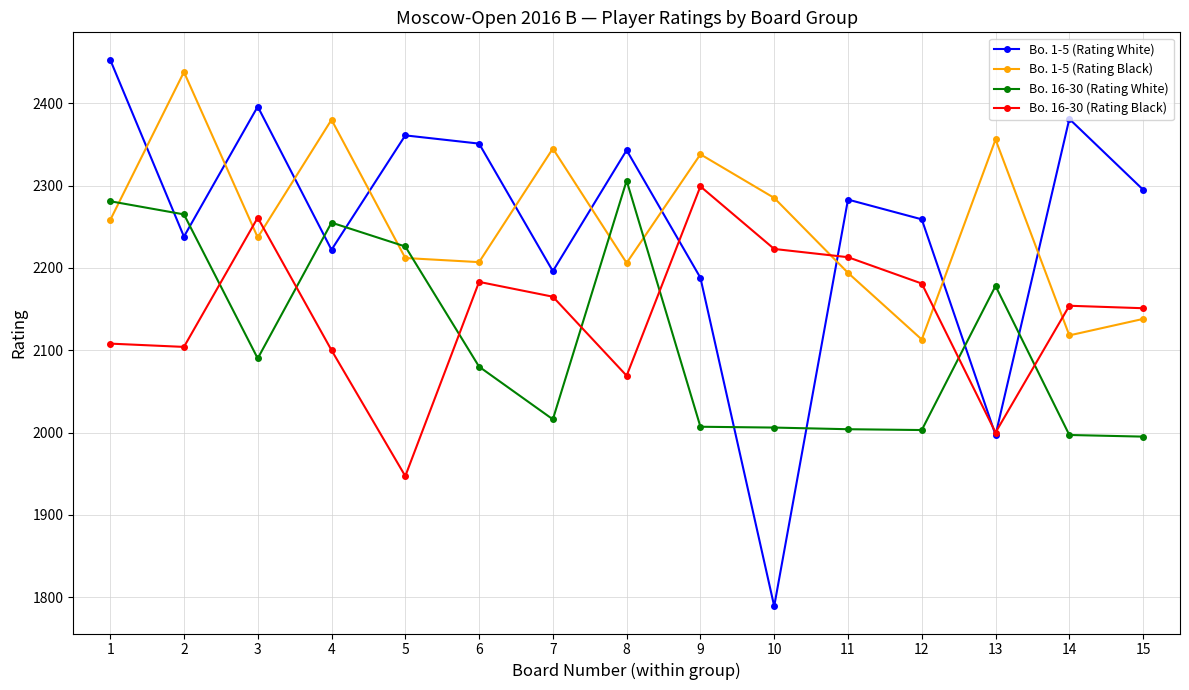

What are all the series names shown in the legend?

Bo. 1-5 (Rating White), Bo. 1-5 (Rating Black), Bo. 16-30 (Rating White), Bo. 16-30 (Rating Black)